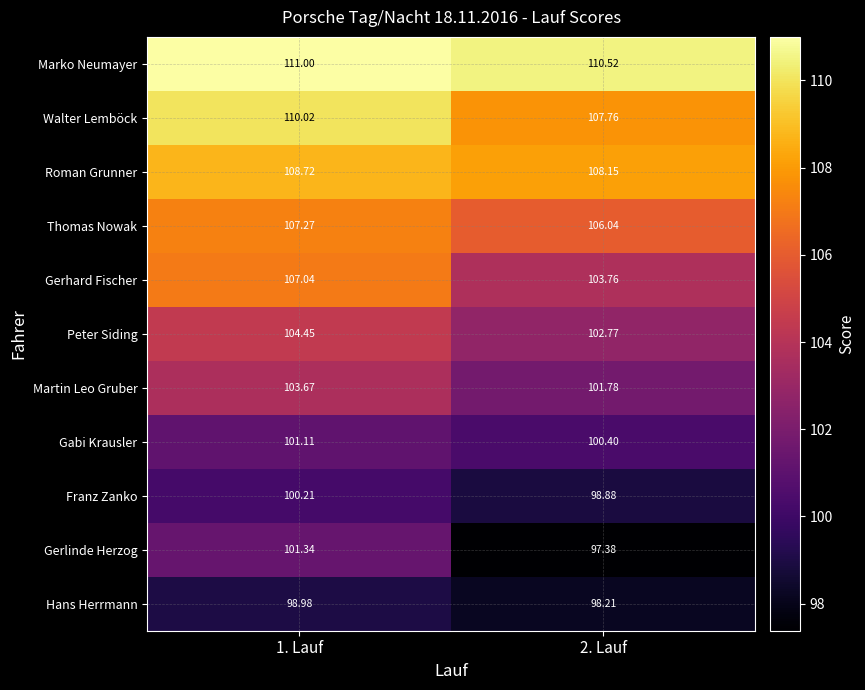

Which series has the largest total across all categories?

Marko Neumayer